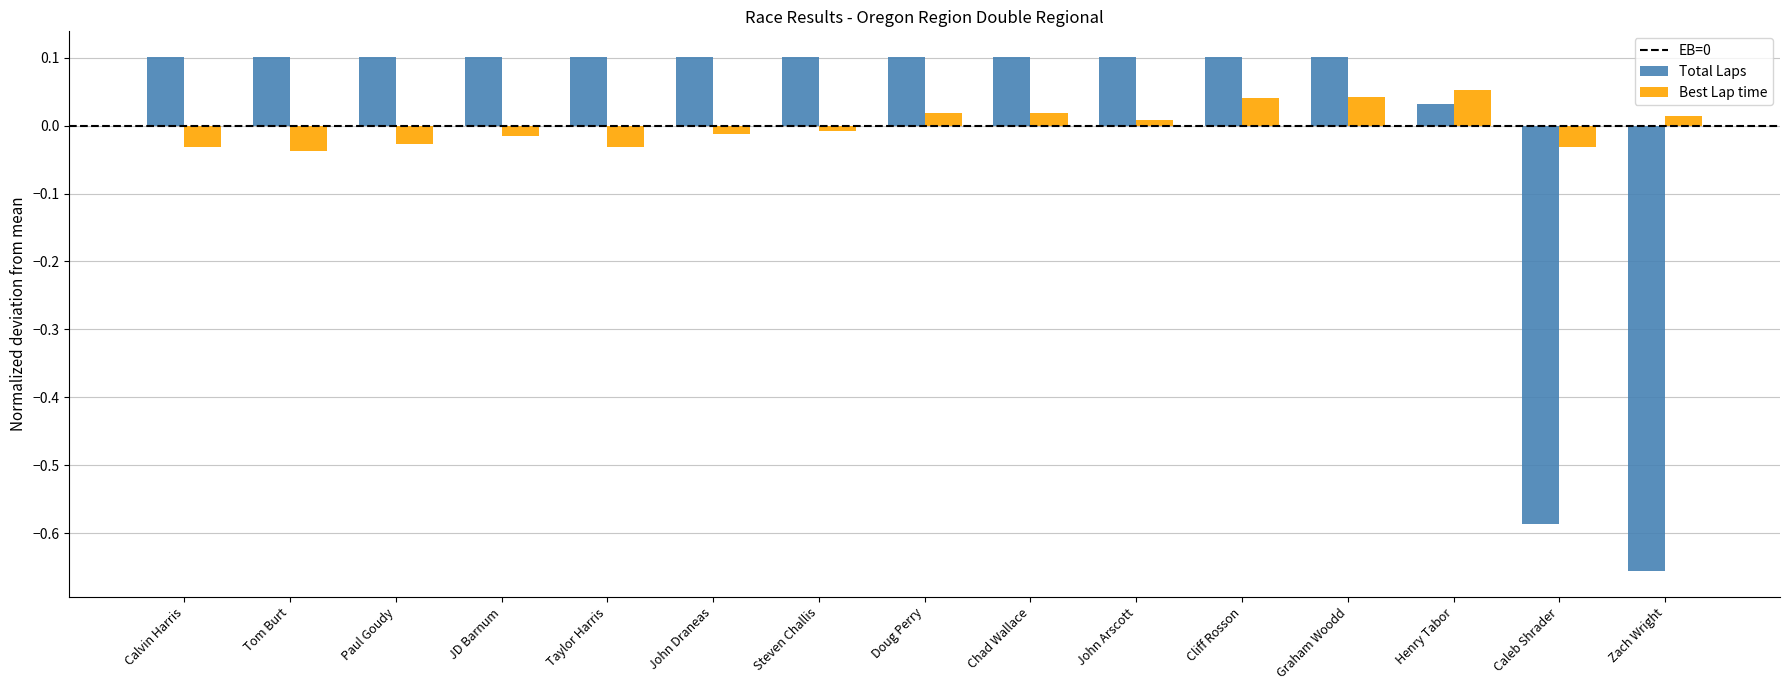

At which category does the chart reach its minimum across all series?

Zach Wright